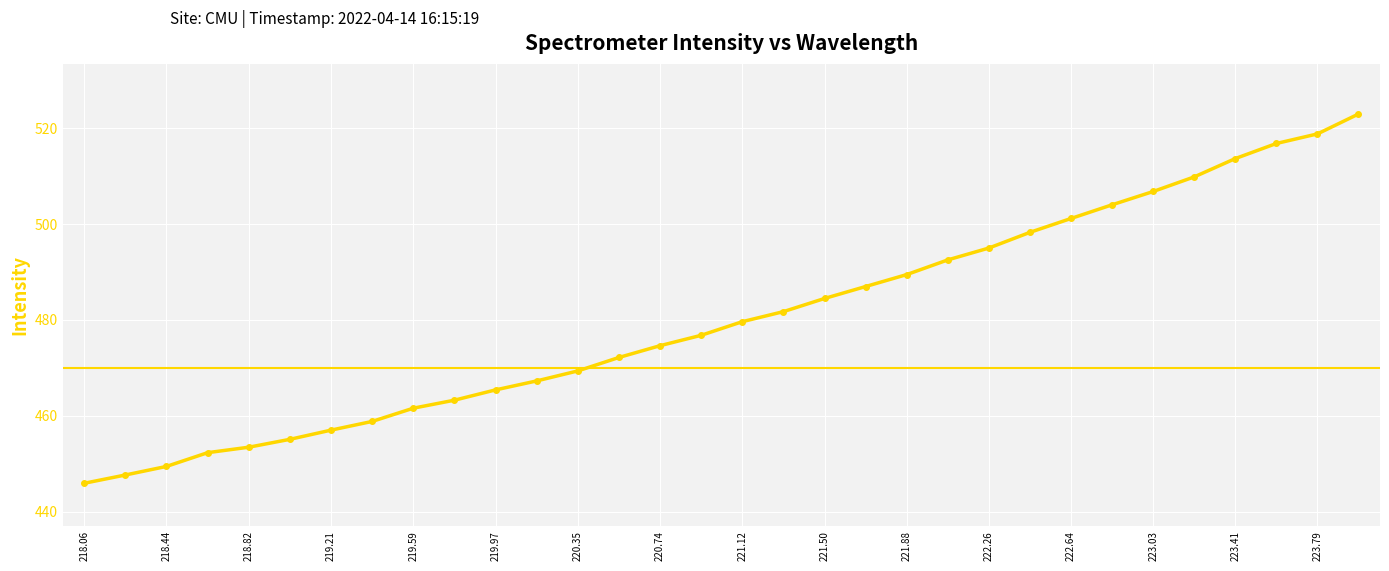

True or false: there are more than 2 points higher than both neighbors.

False